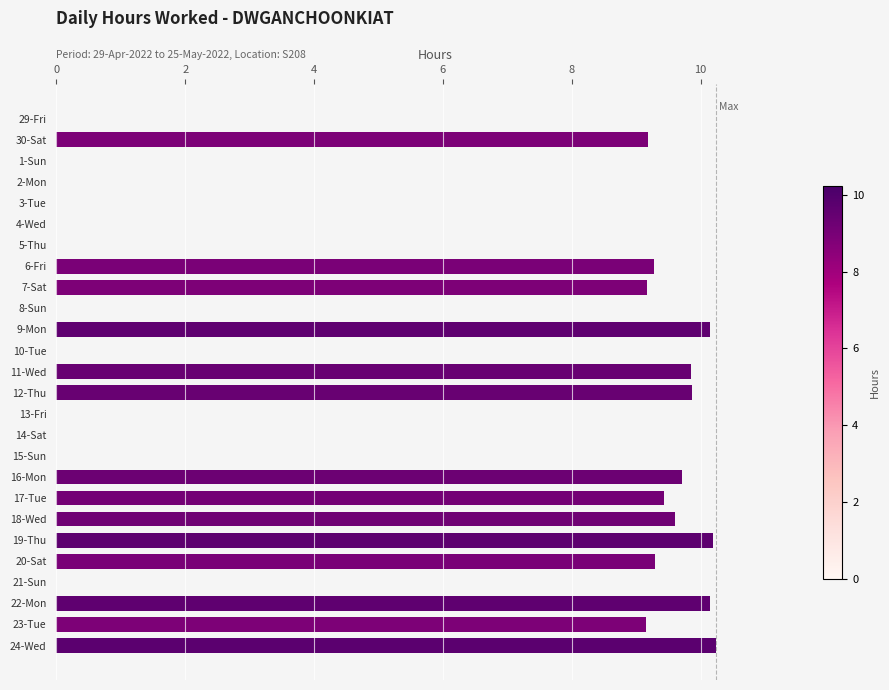

What is the sum of the values at 23-Tue and 29-Fri?

9.2